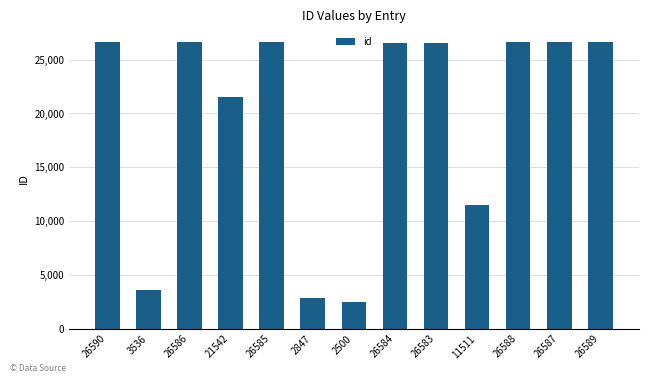

What is the label of the 3rd bar from the right?

26588